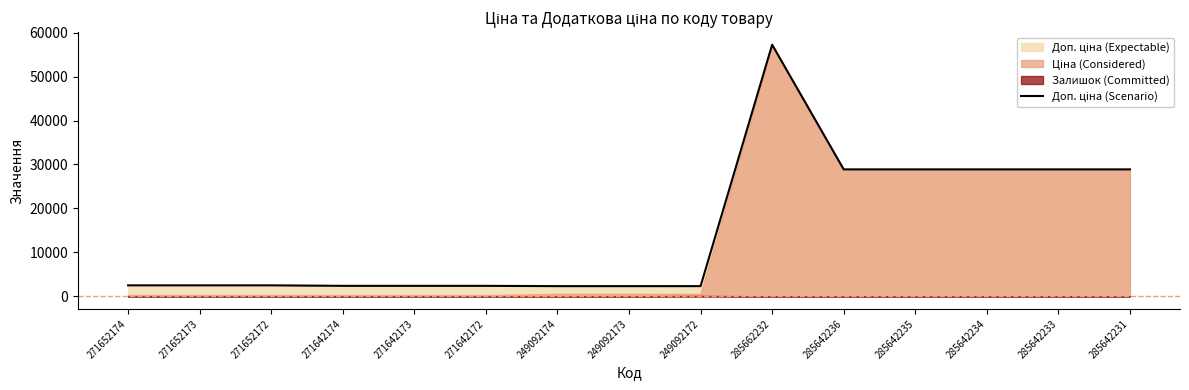

True or false: there are more than 0 points higher than both neighbors.

True